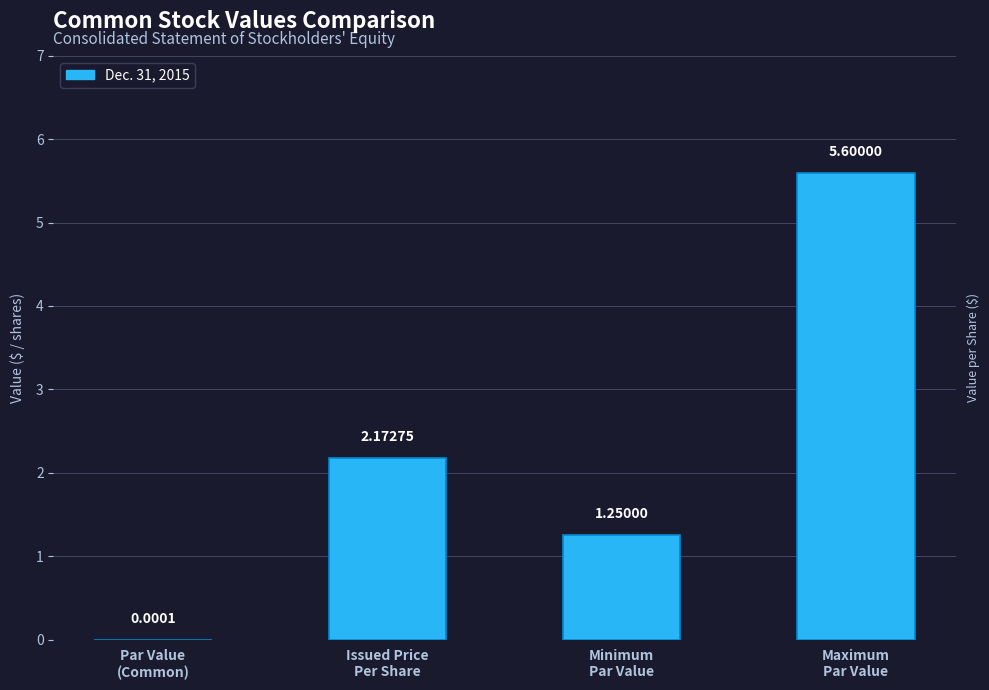

What is the change in value from Issued Price
Per Share to Maximum
Par Value?

+3.4